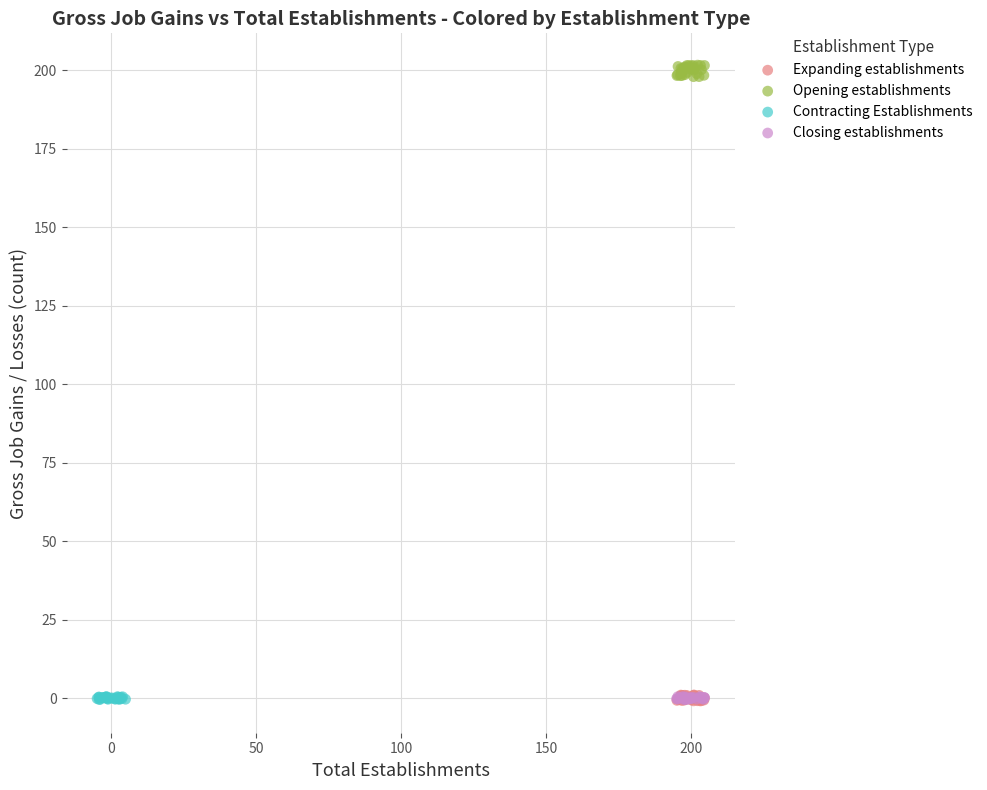

Which series has the largest Y range (max minus min)?

Opening establishments